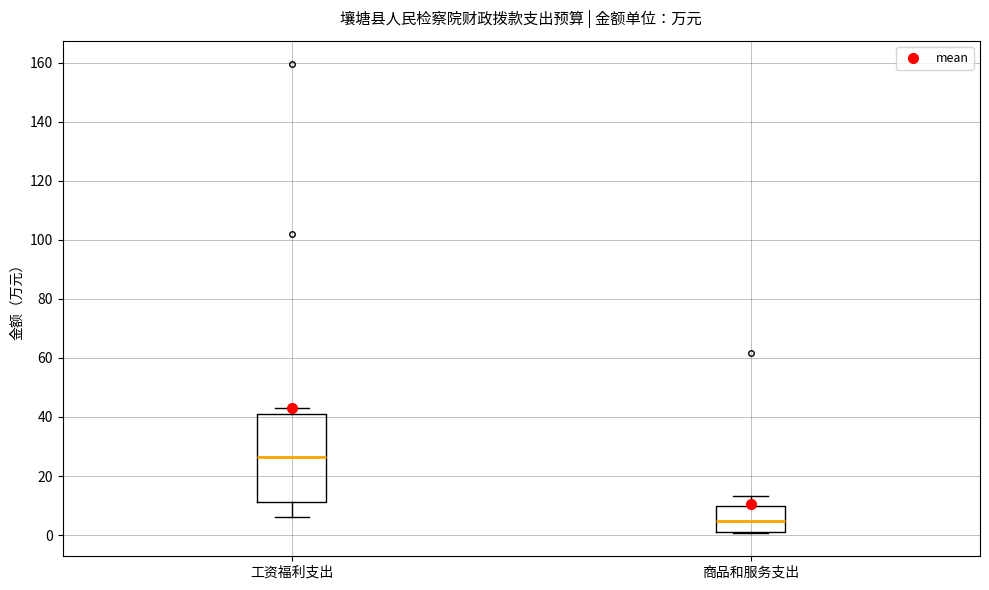

Reading left to right, read every box against the y-axis: the position of its median line, the range the box covers, and the ends of its whiskers. The values are not printed on the chart, so give them approximately, as read against the axis.

工资福利支出: median 26, box 12 to 40, whiskers 6 to 42
商品和服务支出: median 4, box 2 to 10, whiskers 0 to 14